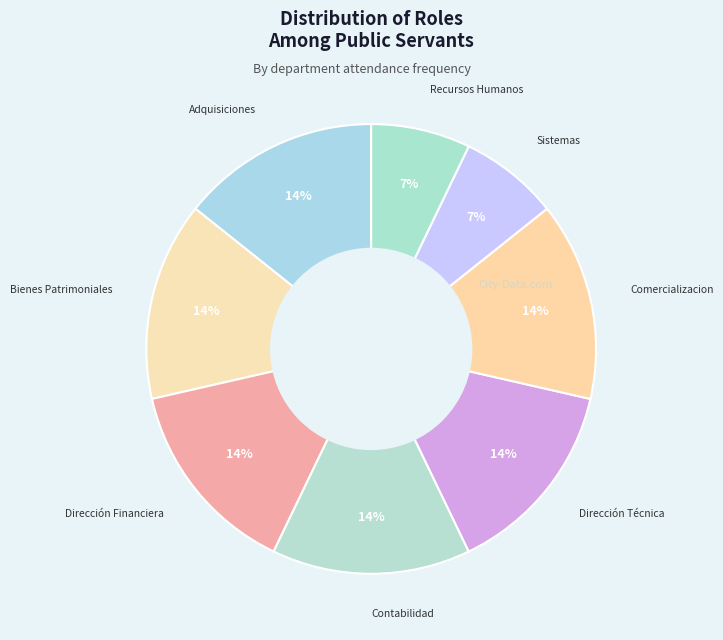

Which category has the smallest portion of the pie?

Sistemas